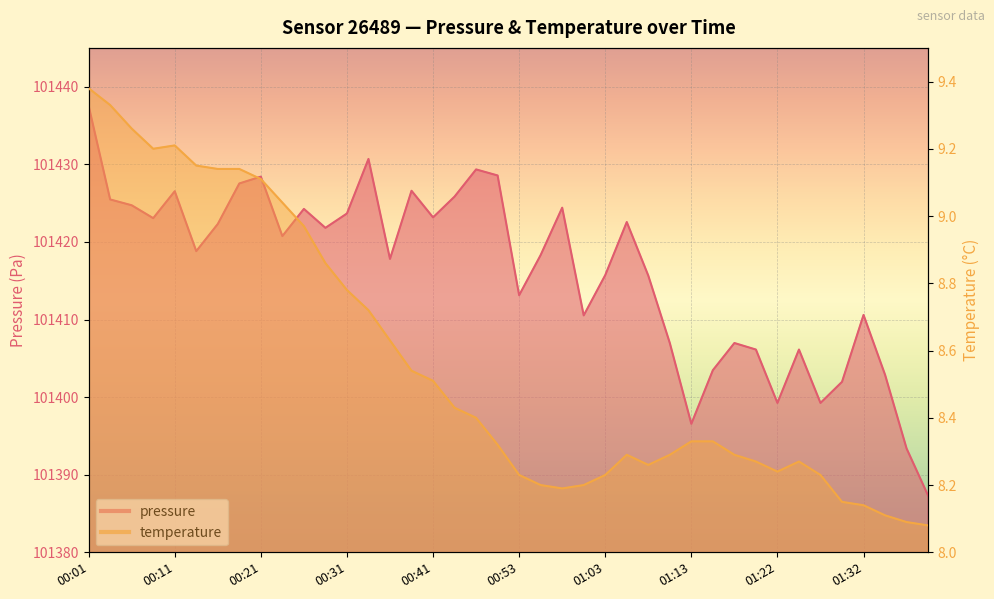

The value of temperature at 01:18 is 14.2. True or false?

False